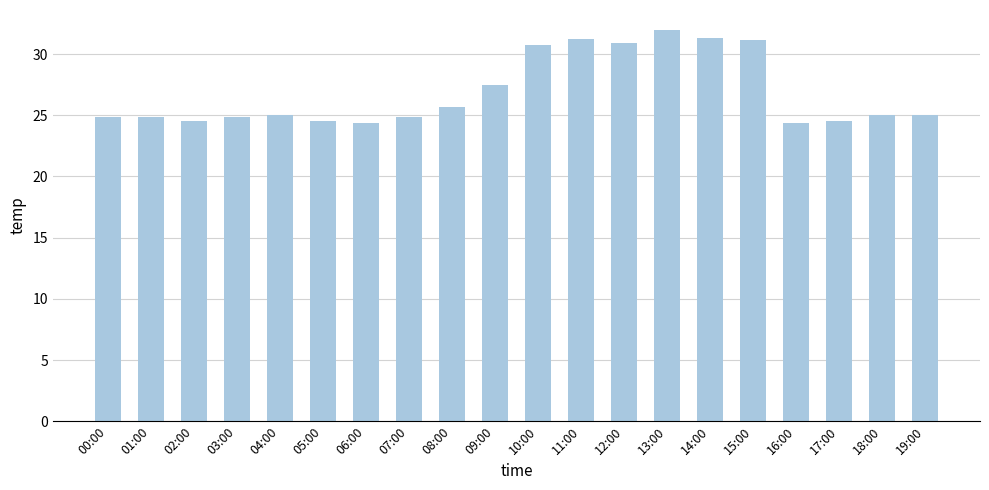

Is it true that the value at 16:00 is 38.7?

False